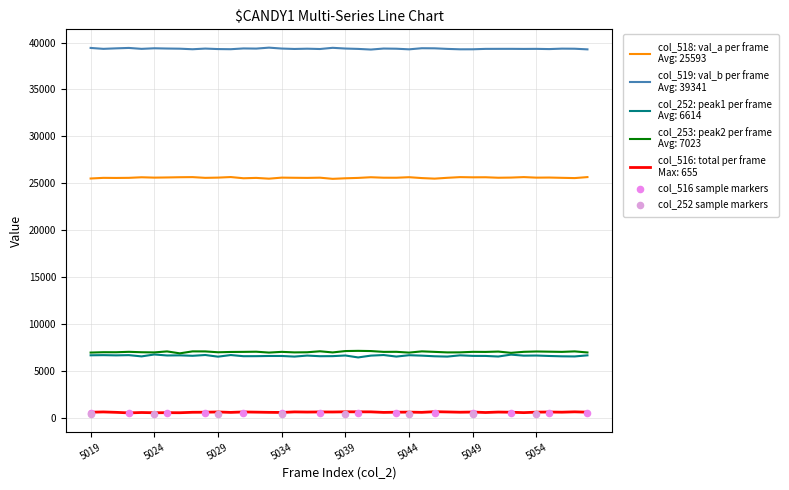

Is the value of col_252 (peak1) at 5036 greater than the value of col_516 (total) at 5049?

Yes